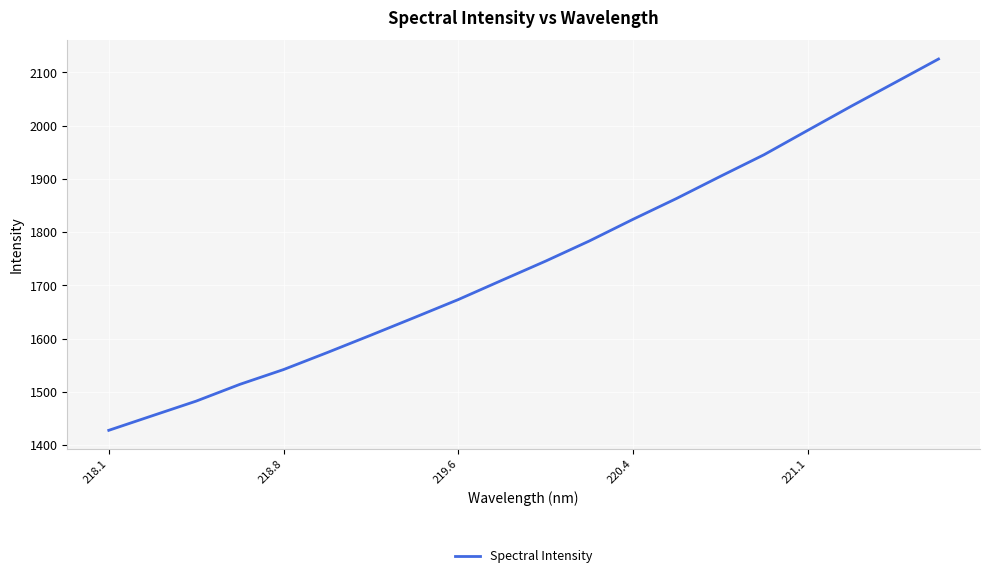

What is the difference between the second highest and minimum values?

653.4